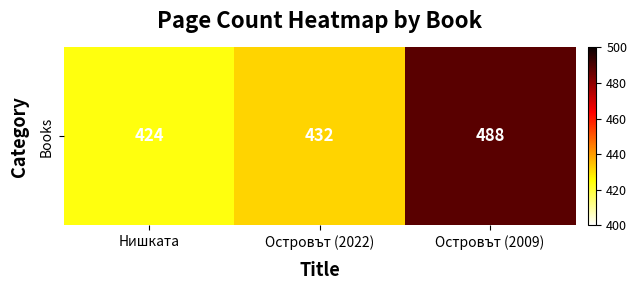

Reading left to right, transcribe all the data shown in this chart.

Нишката=424	Островът (2022)=432	Островът (2009)=488